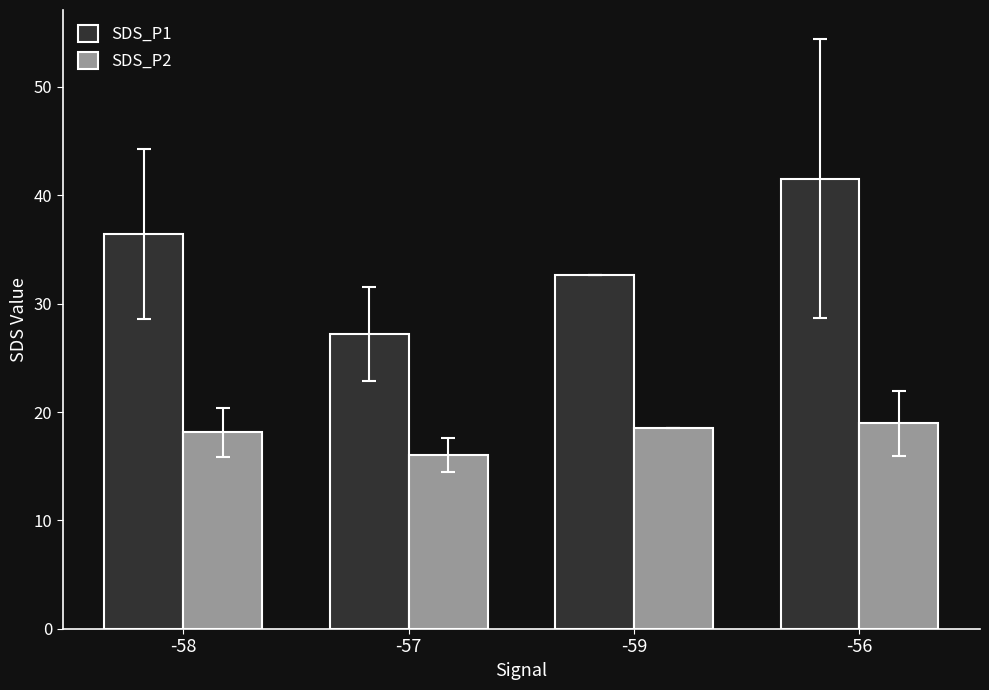

Which series has the widest spread of values?

SDS_P1